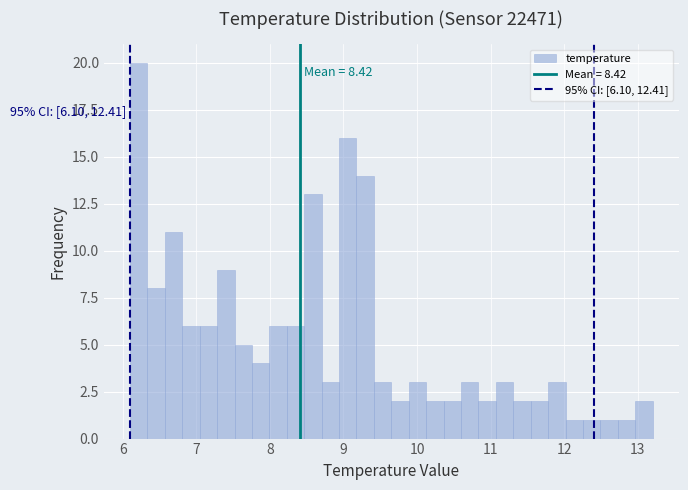

Read against the x-axis, roughly where is the centre of the tallest bar?

6.2